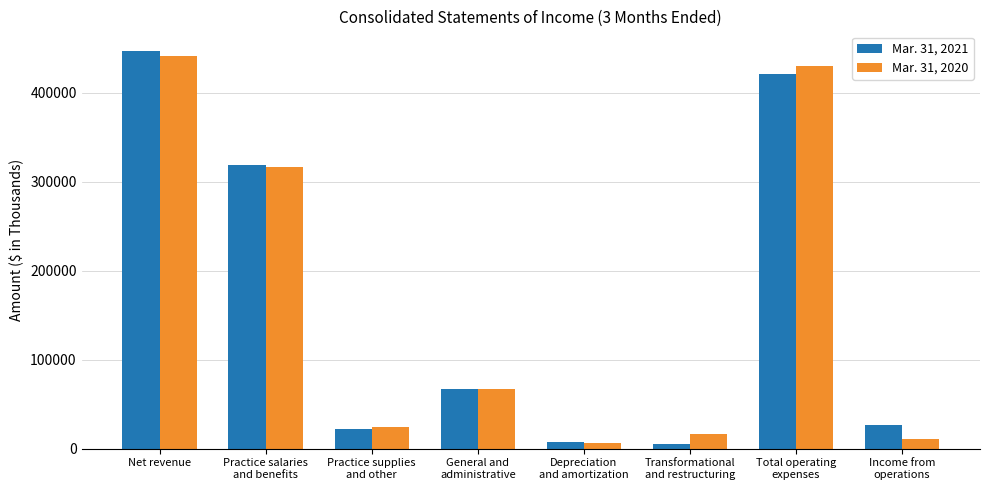

Are the bars grouped side by side (vs. stacked)?

Yes